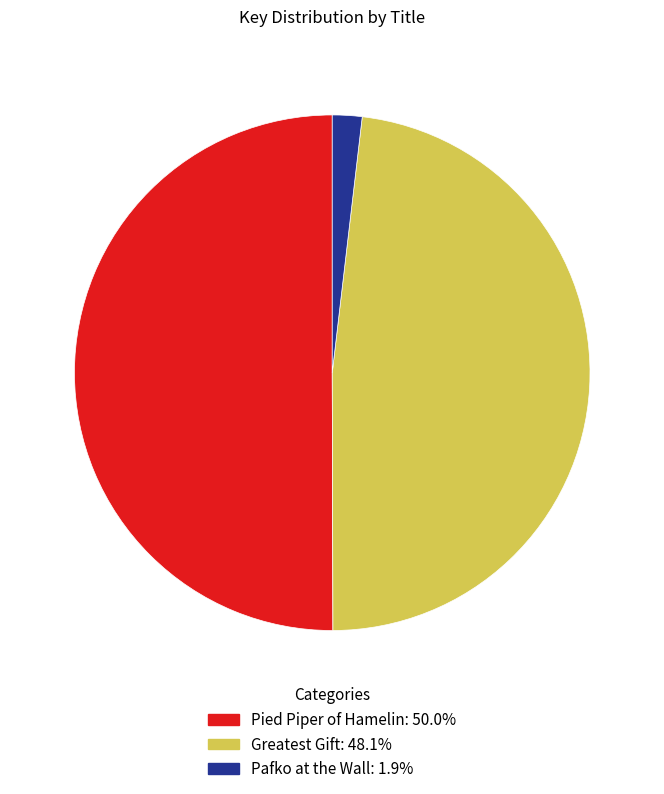

Rank the categories by value from highest to lowest.

Pied Piper of Hamelin, Greatest Gift, Pafko at the Wall